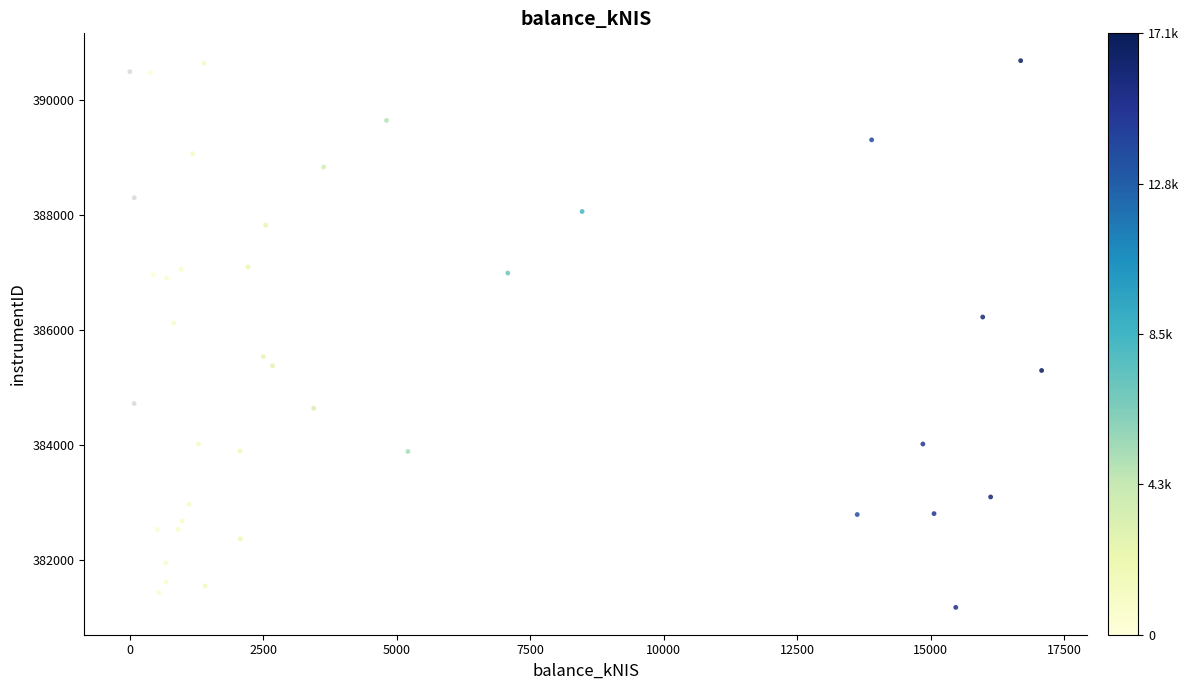

What Y value in the scatter plot is closest to 385929?

386119.3